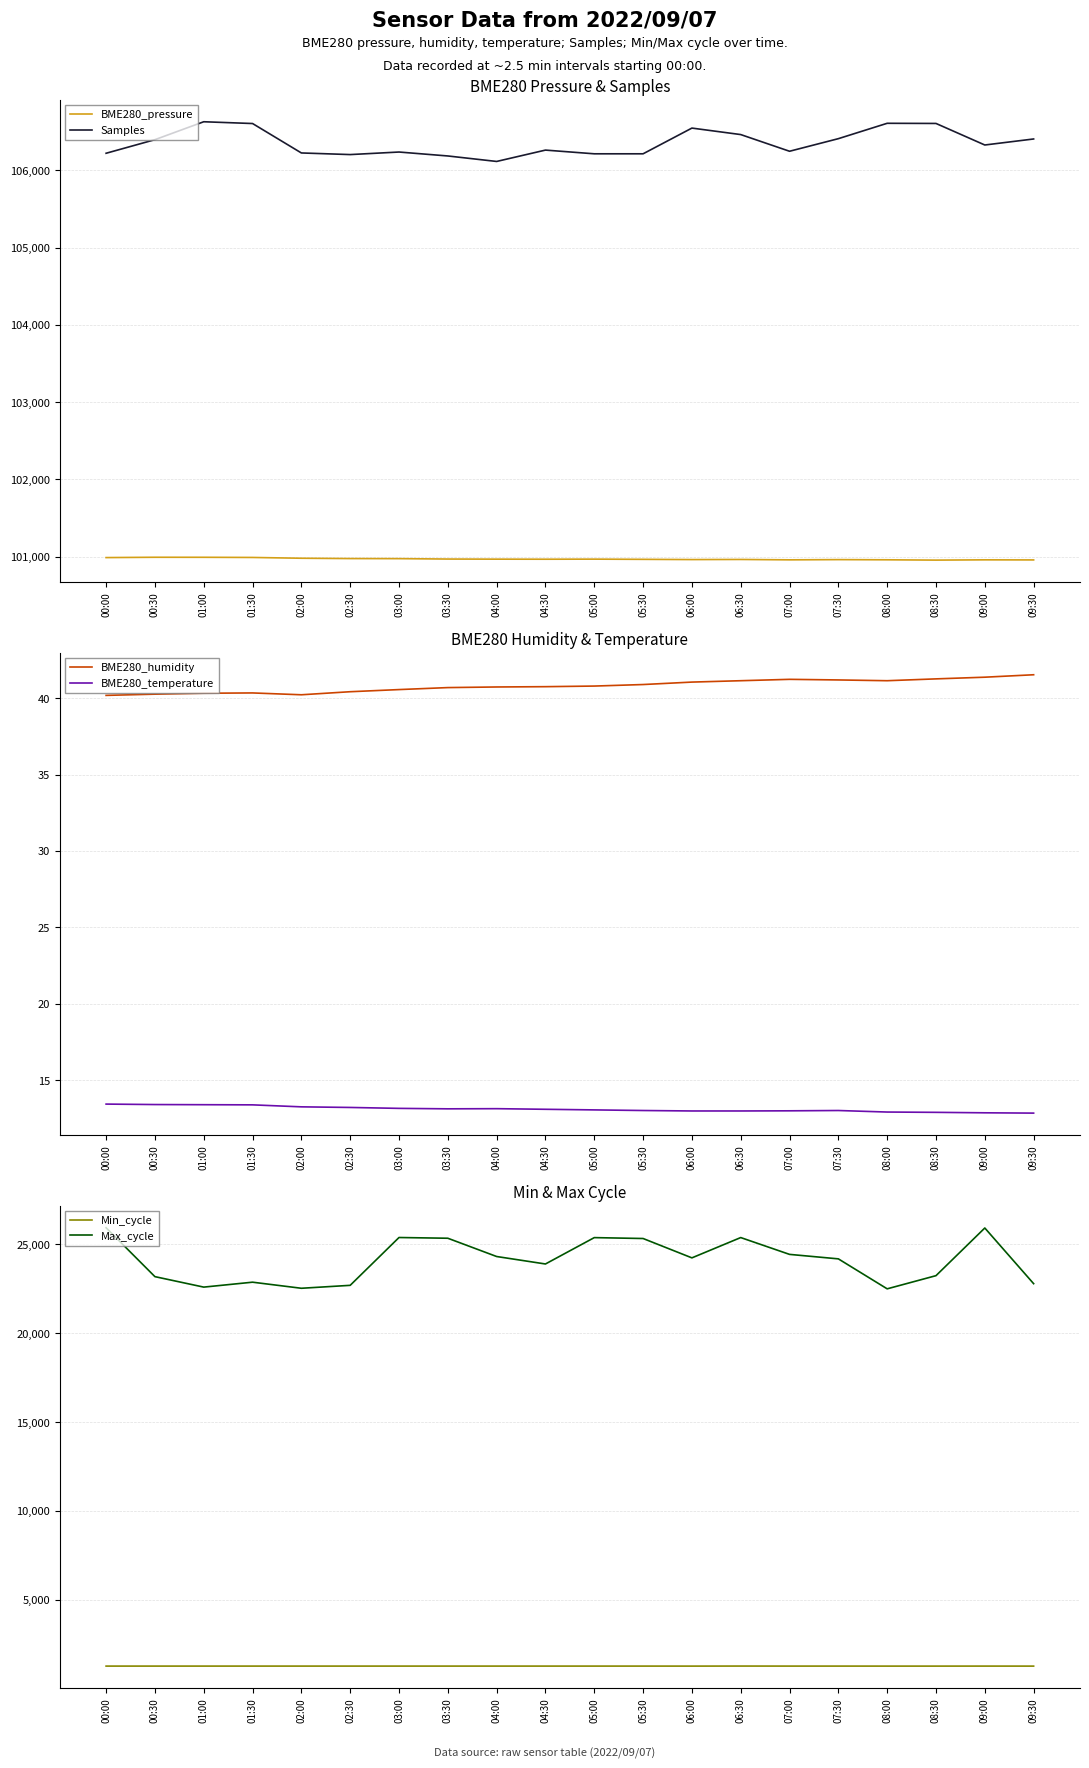

At which category is the sum across all series the highest?

09:00